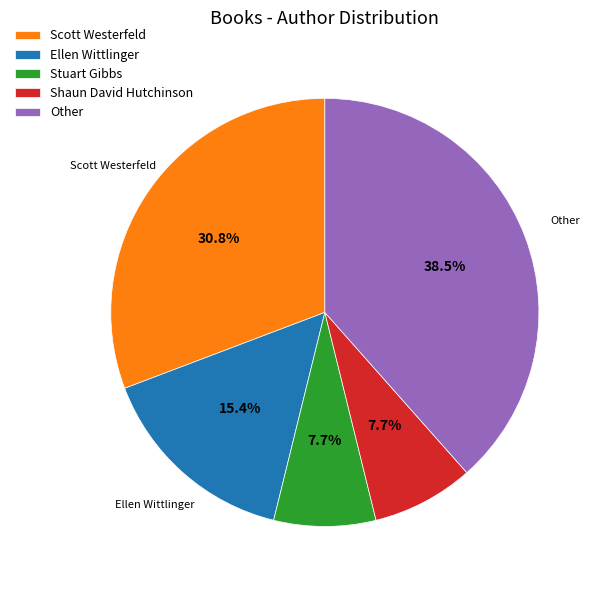

Is Other the majority of the pie?

No